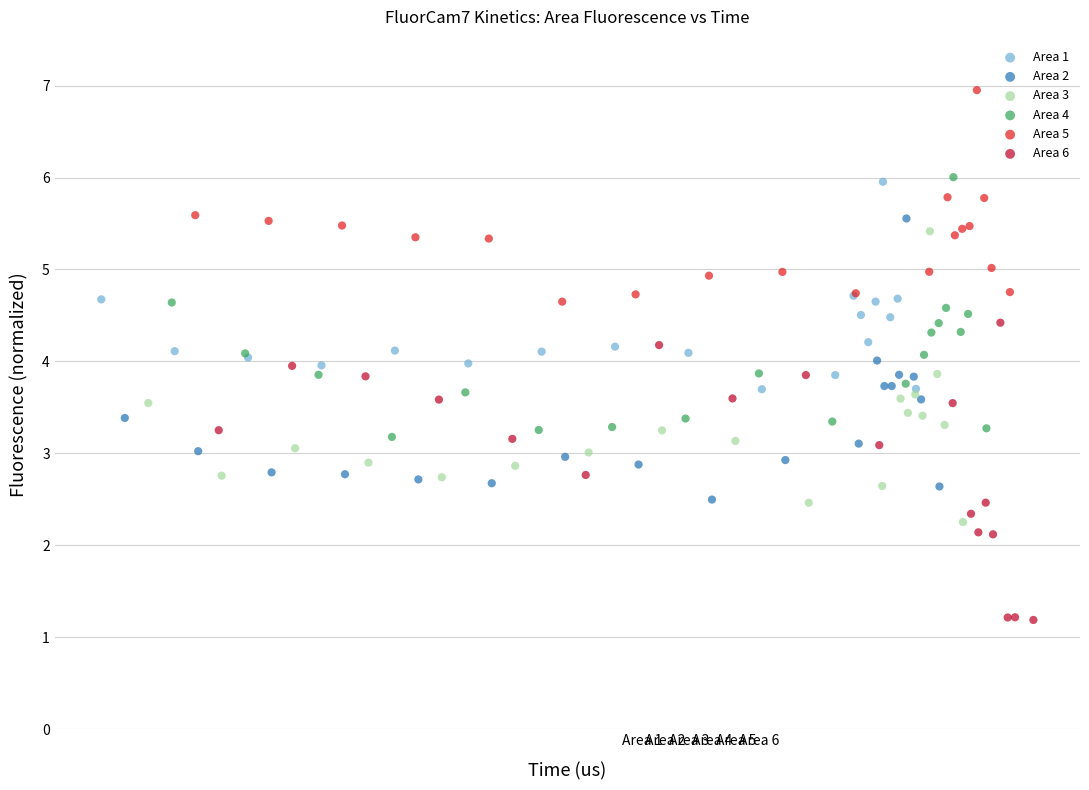

Which series reaches the minimum Y coordinate?

Area 6